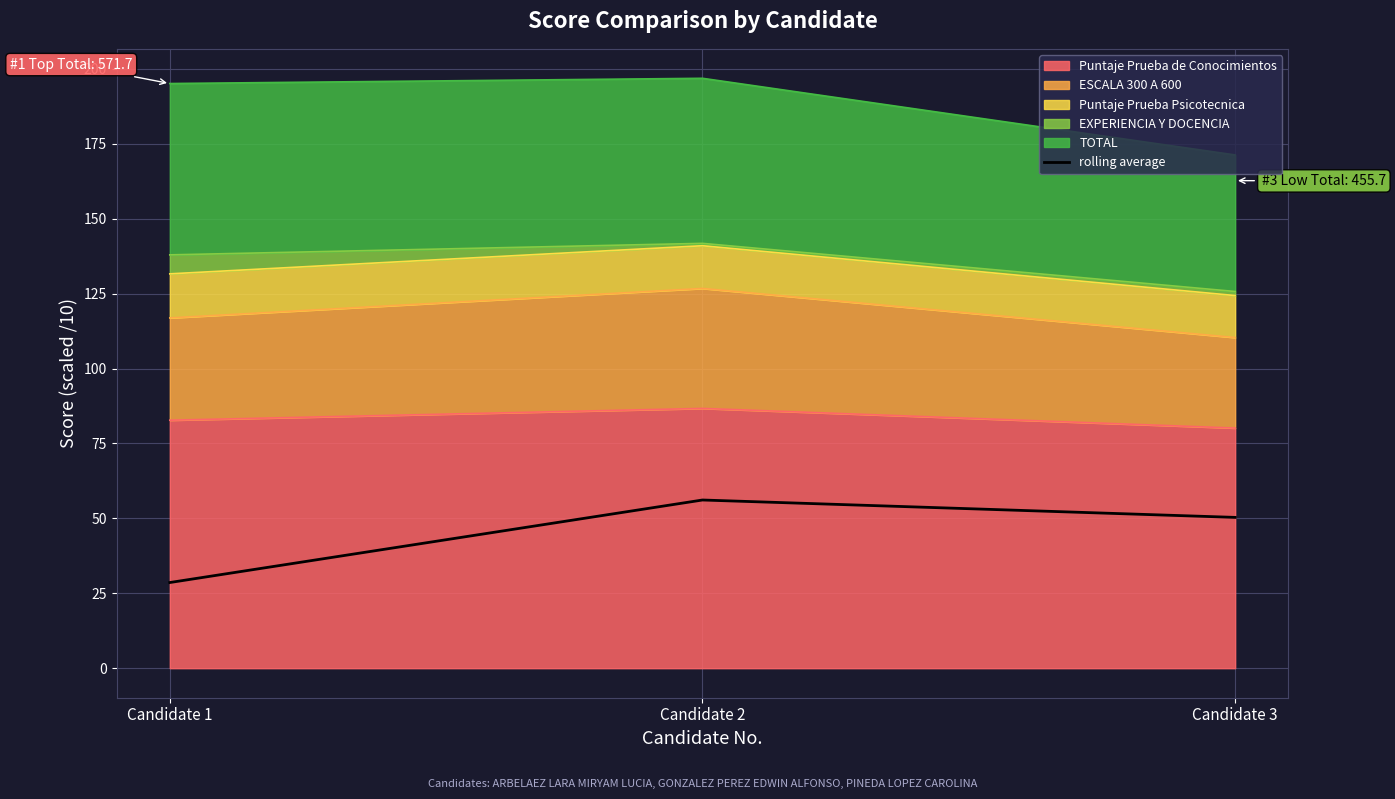

The value at Candidate 3 is 72.1. True or false?

False